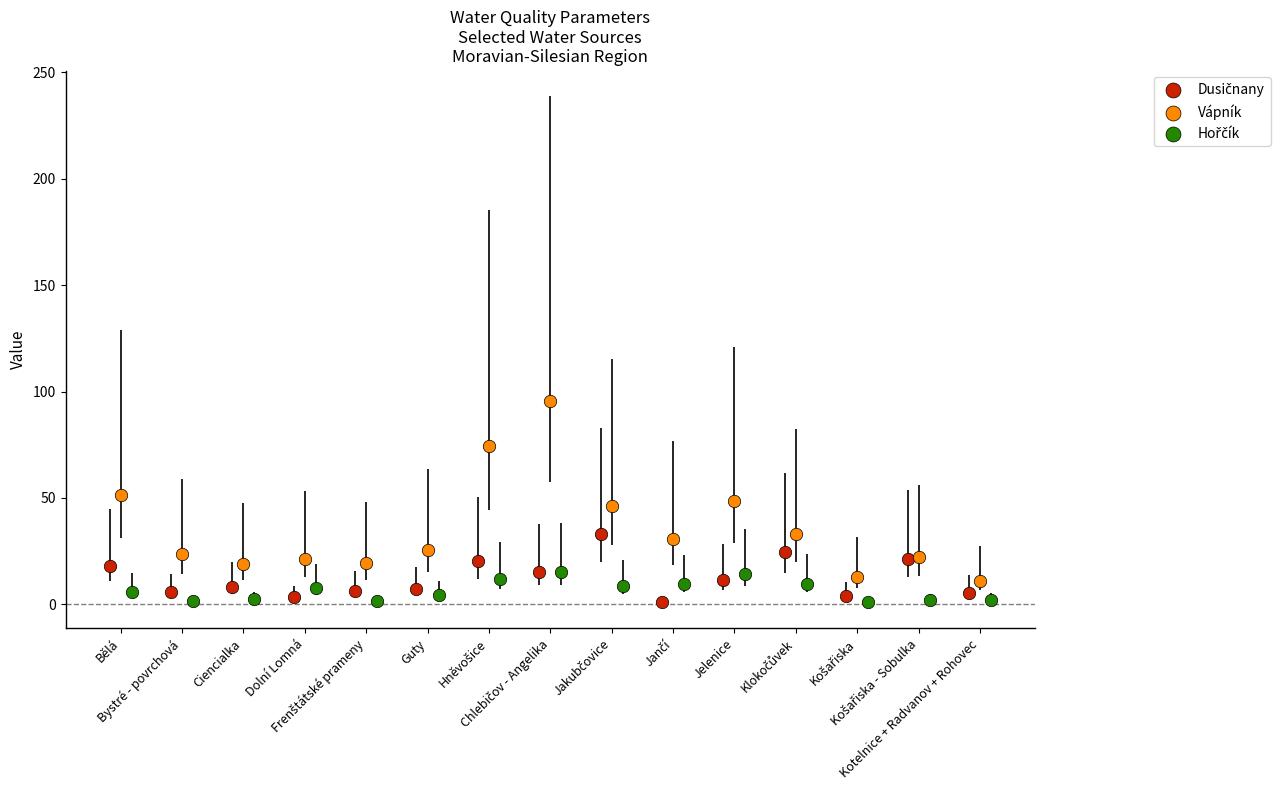

Which series contains the highest Y value?

Vápník